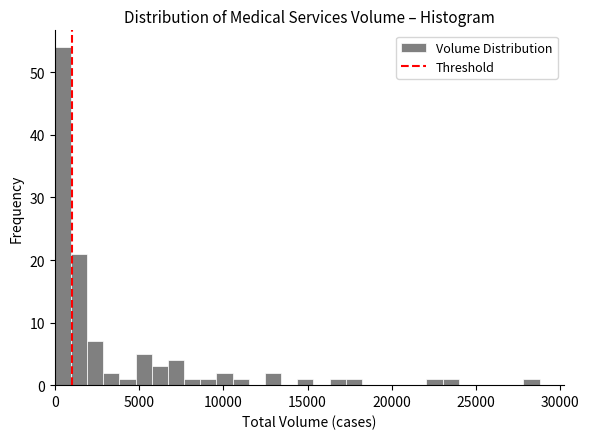

Around what value on the x-axis is the tallest bar? Give the approximate position of its centre, as read against the axis.

500